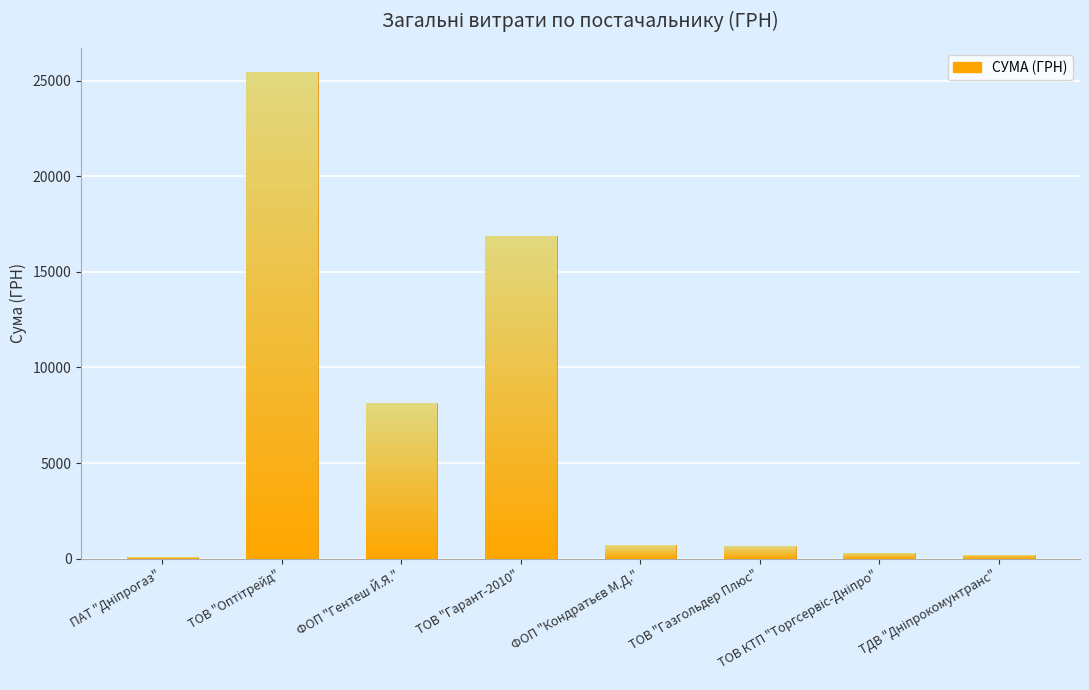

Which category has the highest value across all series?

ТОВ "Оптітрейд"